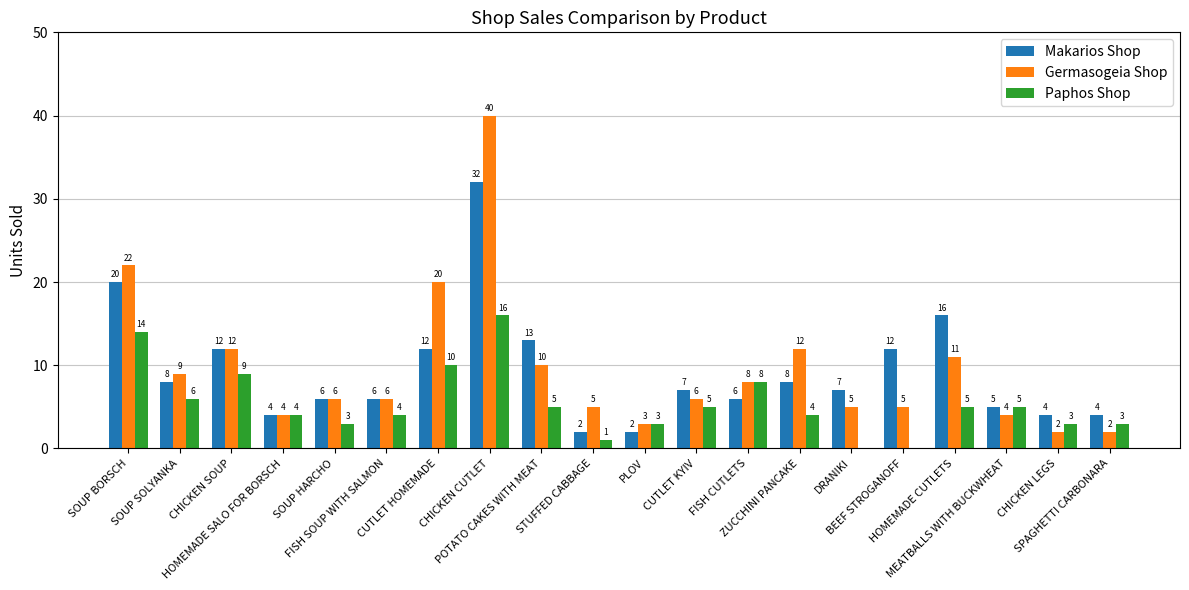

True or false: Paphos Shop has a value of 13 at CHICKEN SOUP.

False